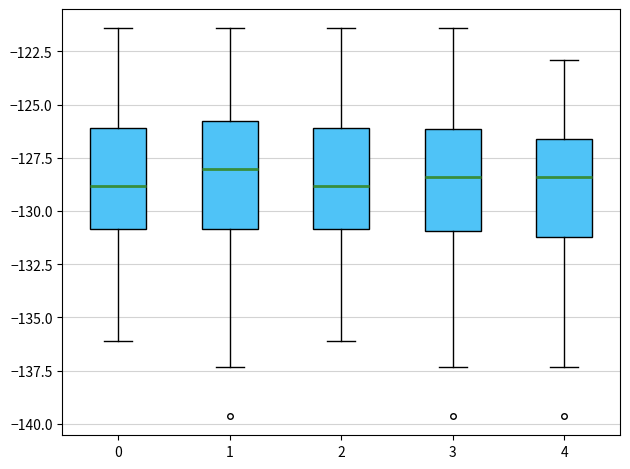

Where is the lower edge of the box at x = 0 on the y-axis? The values are not printed on the chart, so give them approximately, as read against the axis.

-131.0